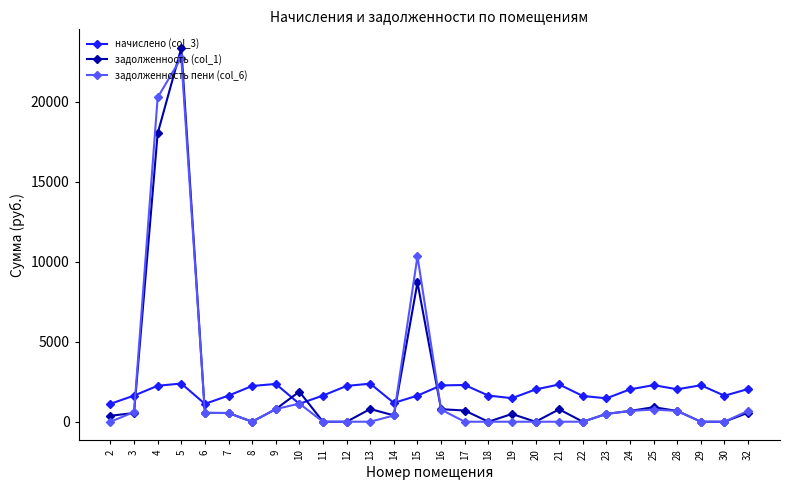

In начислено (col_3), how many points are higher than both neighbors (excluding endpoints)?

7